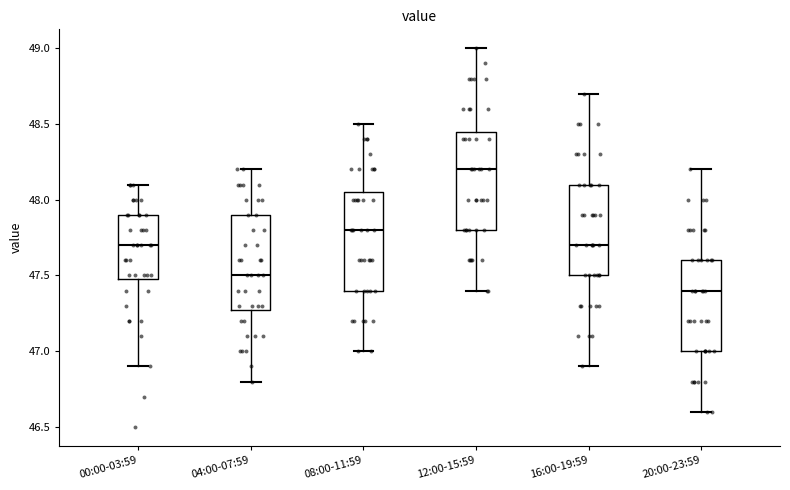

Which box's median line is the lowest?

20:00-23:59